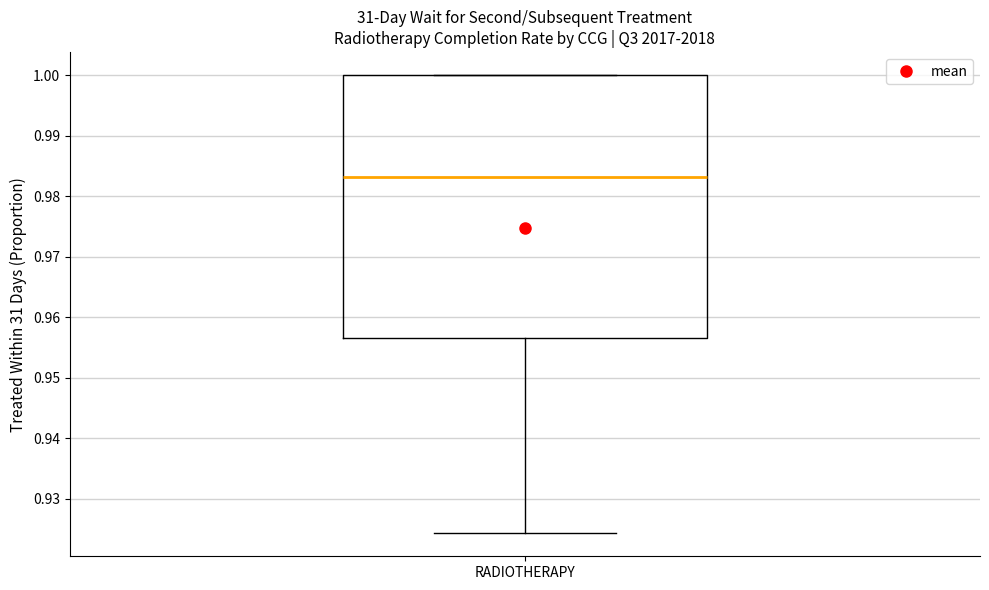

Where does the median line of the box for RADIOTHERAPY sit on the y-axis? The values are not printed on the chart, so give them approximately, as read against the axis.

0.983